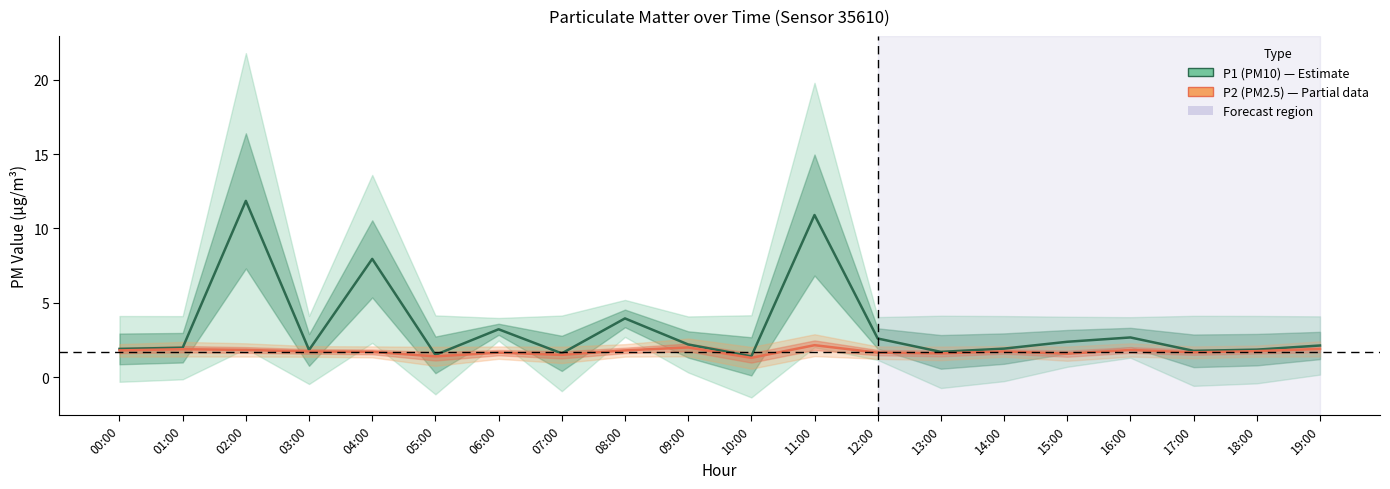

The value of P2 (PM2.5) at 06:00 is 2.8. True or false?

False